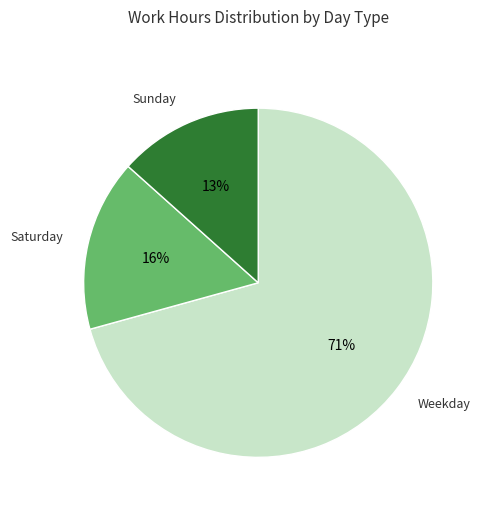

To the nearest percent, what is the average slice percentage?

33%